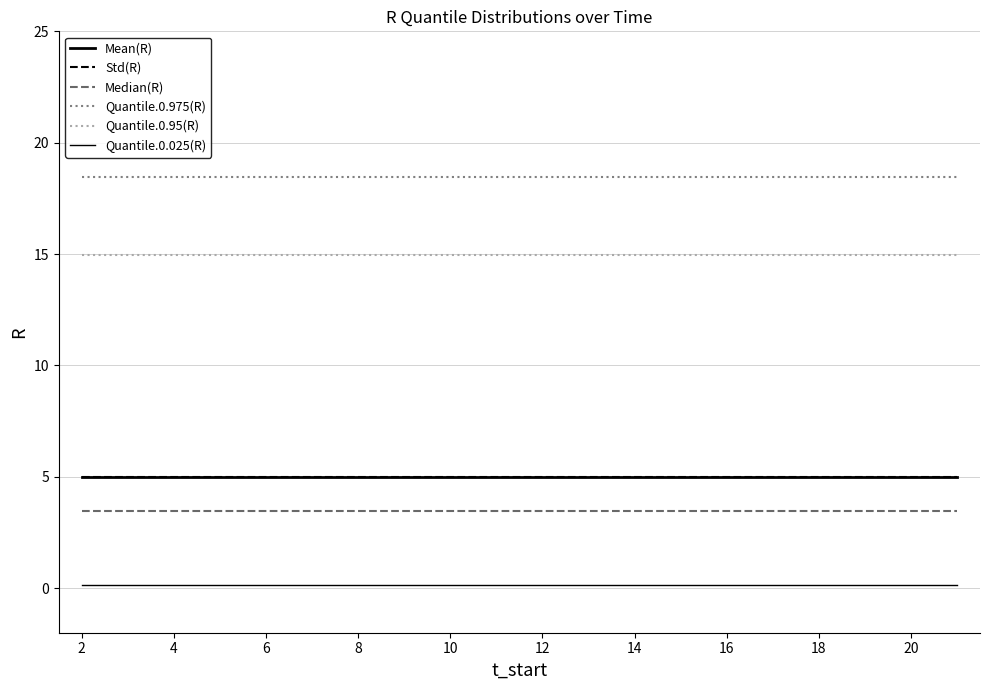

What is the smallest value displayed?

0.1